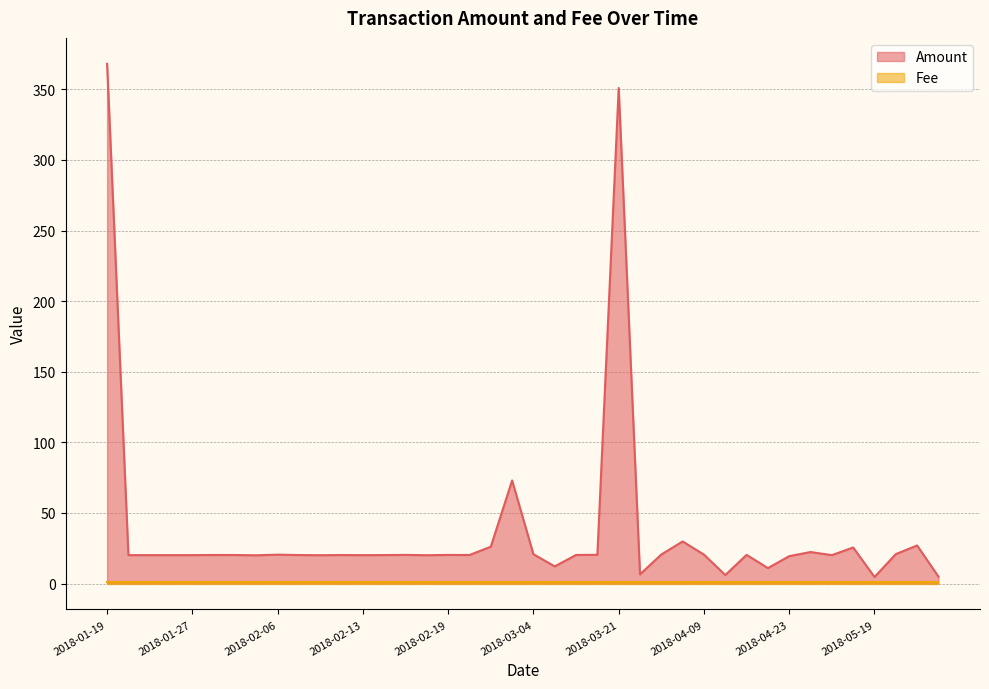

Which label corresponds to the smallest value in the chart?

2018-05-19